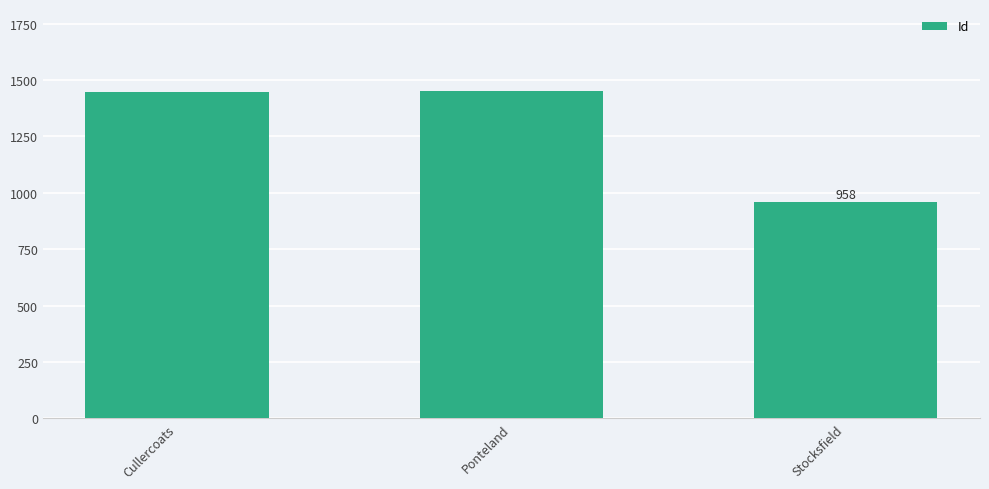

How many data points are less than 1447?

1